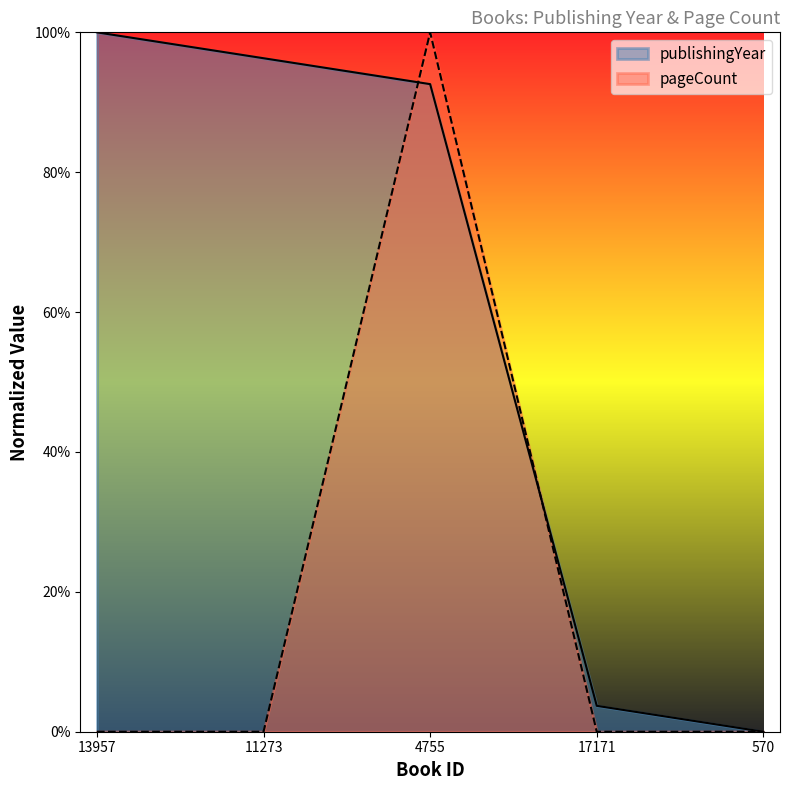

True or false: publishingYear and pageCount cross at least once.

True